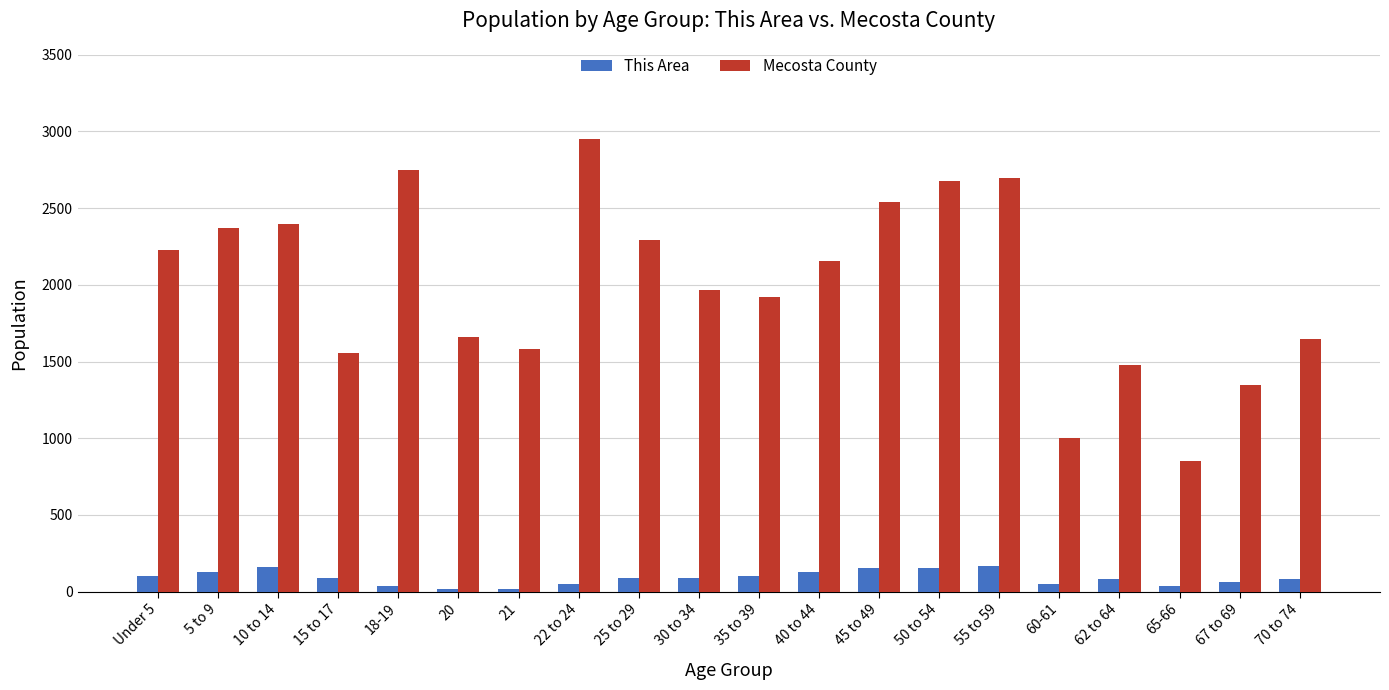

Which category has the highest value in the Mecosta County series?

22 to 24